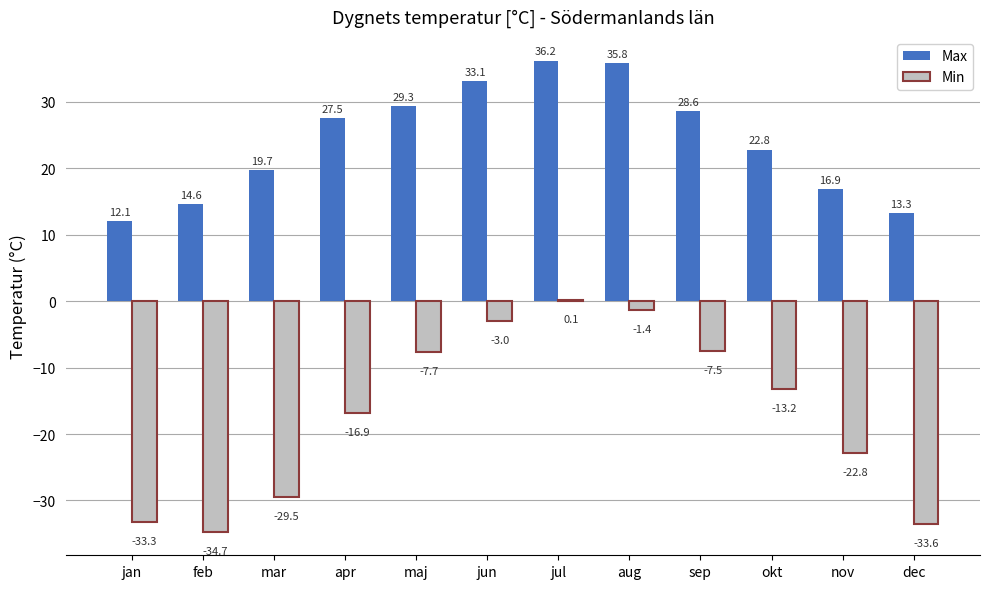

What is the sum of all Min values?

-203.5